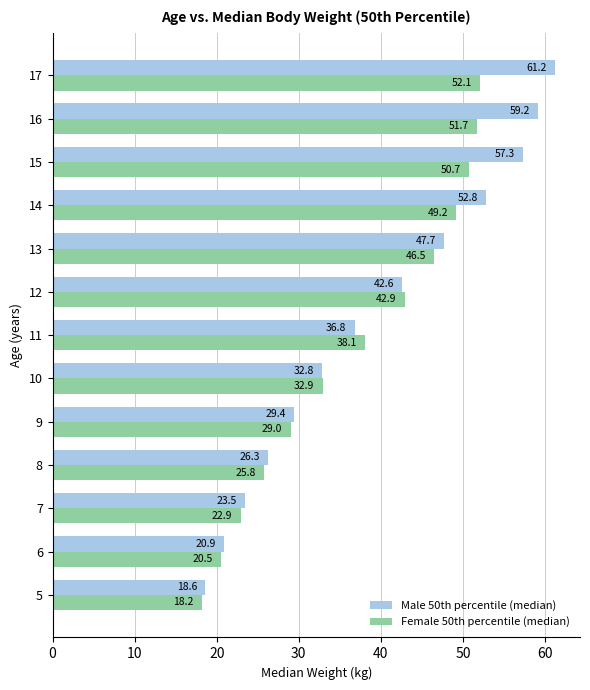

Which category has the highest value across all series?

17